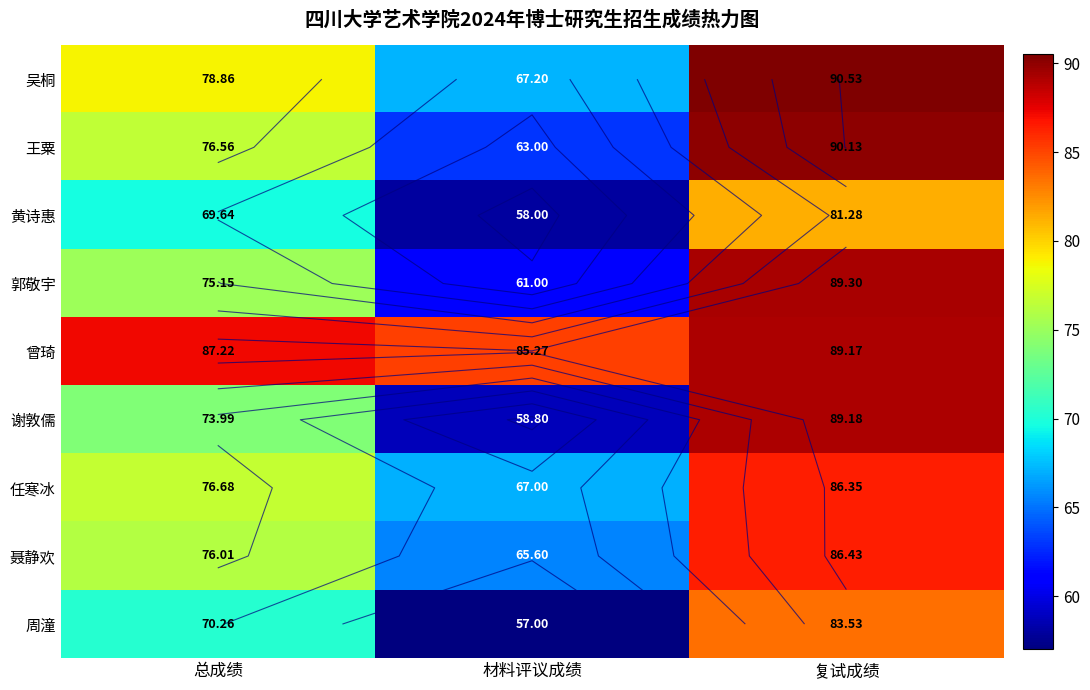

Which series has the largest range (max minus min)?

谢敦儒